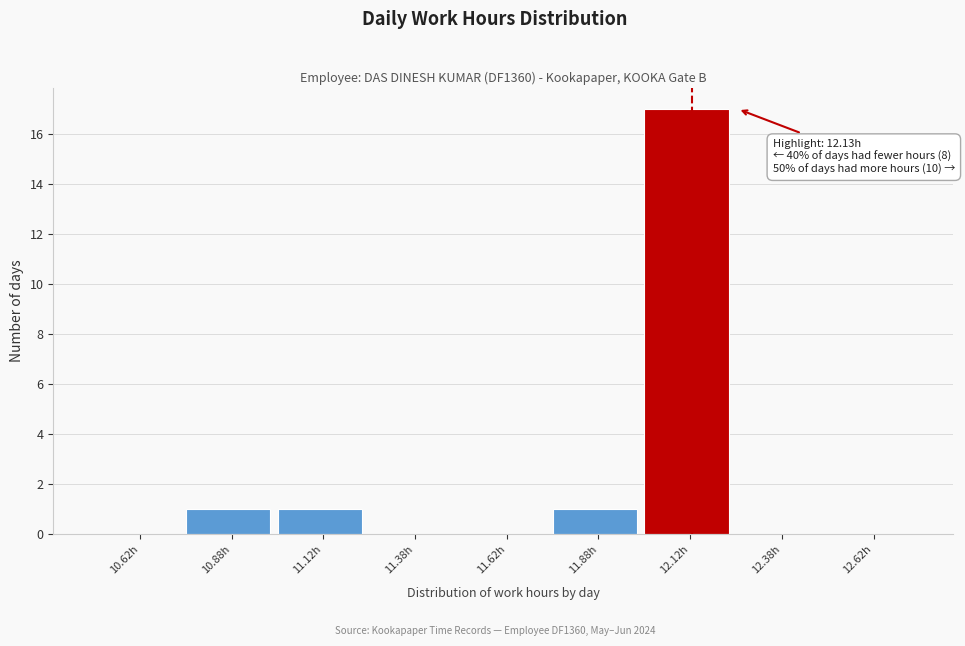

Over which range of the x-axis is the bar tallest?

12.00 to 12.25